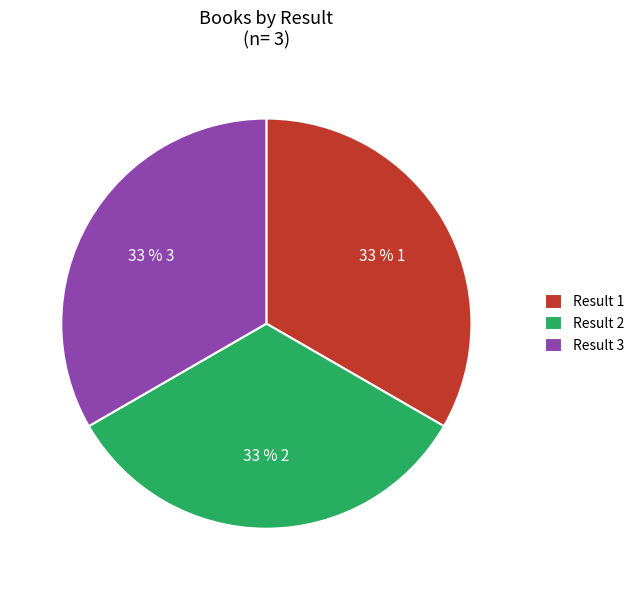

What is the ratio of the value at Result 1 to the value at Result 2?

1.0